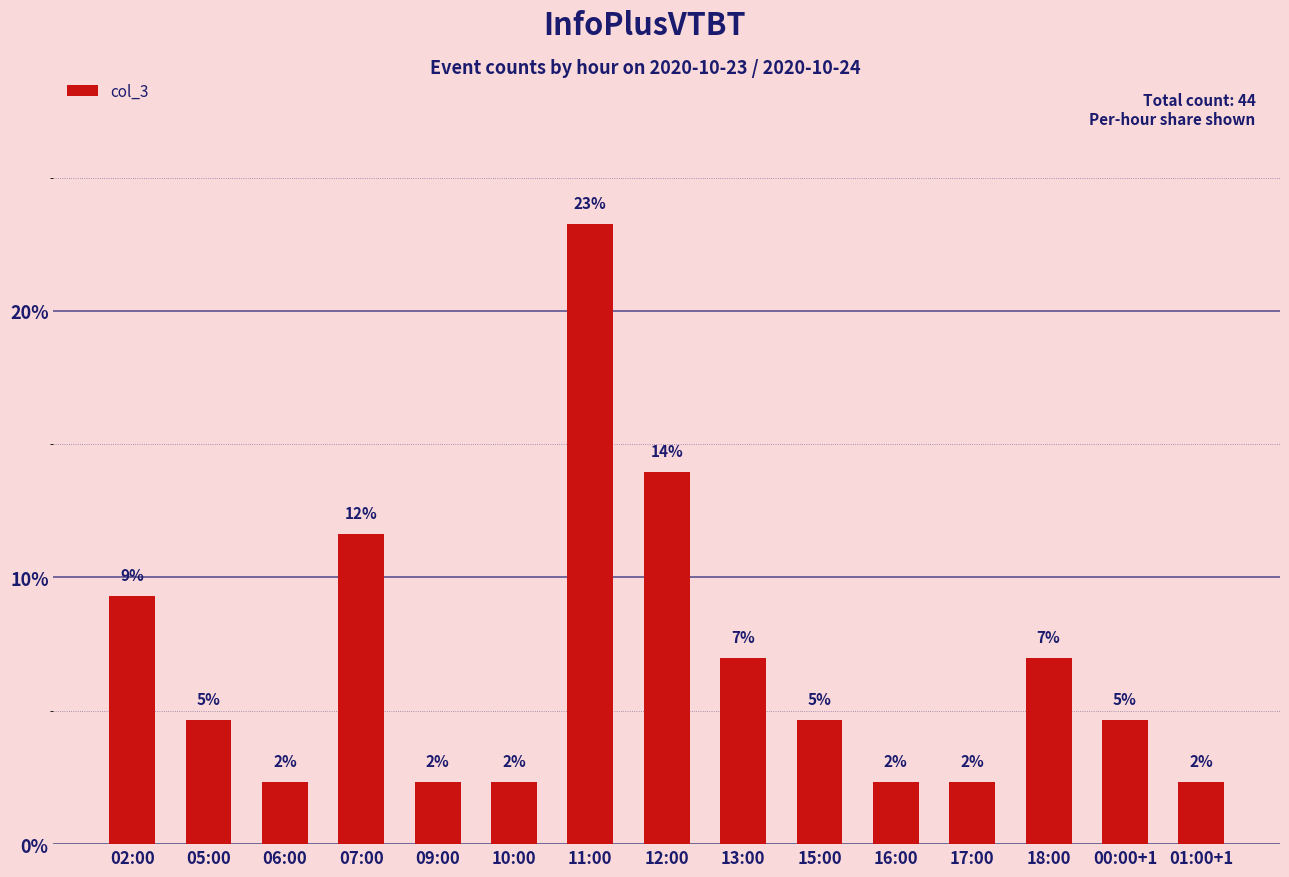

What is the ratio of the value at 06:00 to the value at 00:00+1?

0.5